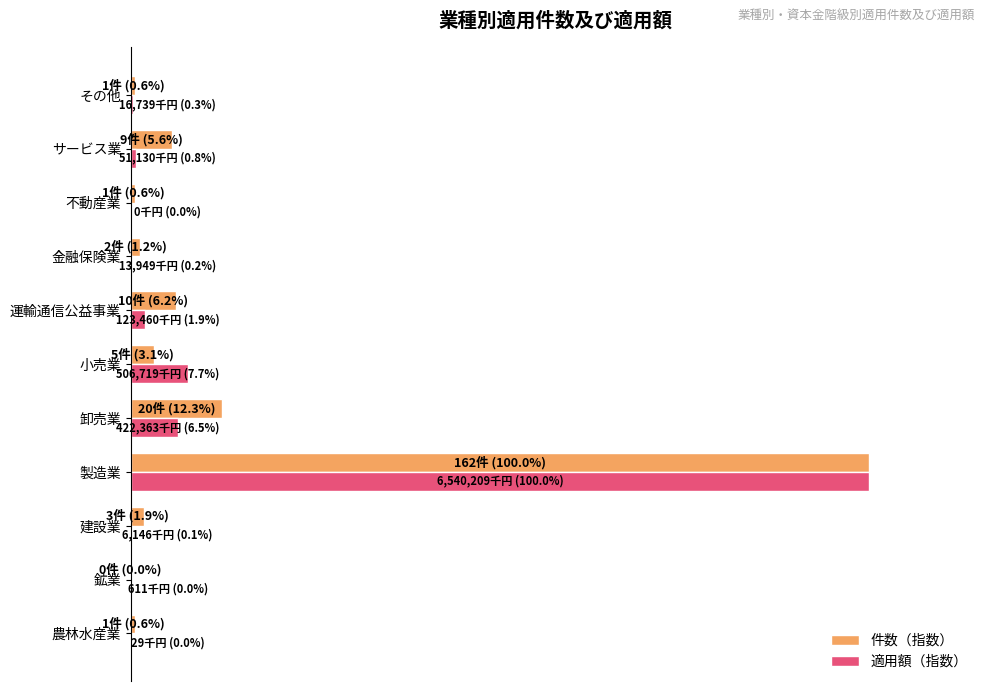

Which series has the largest total across all categories?

件数（指数）